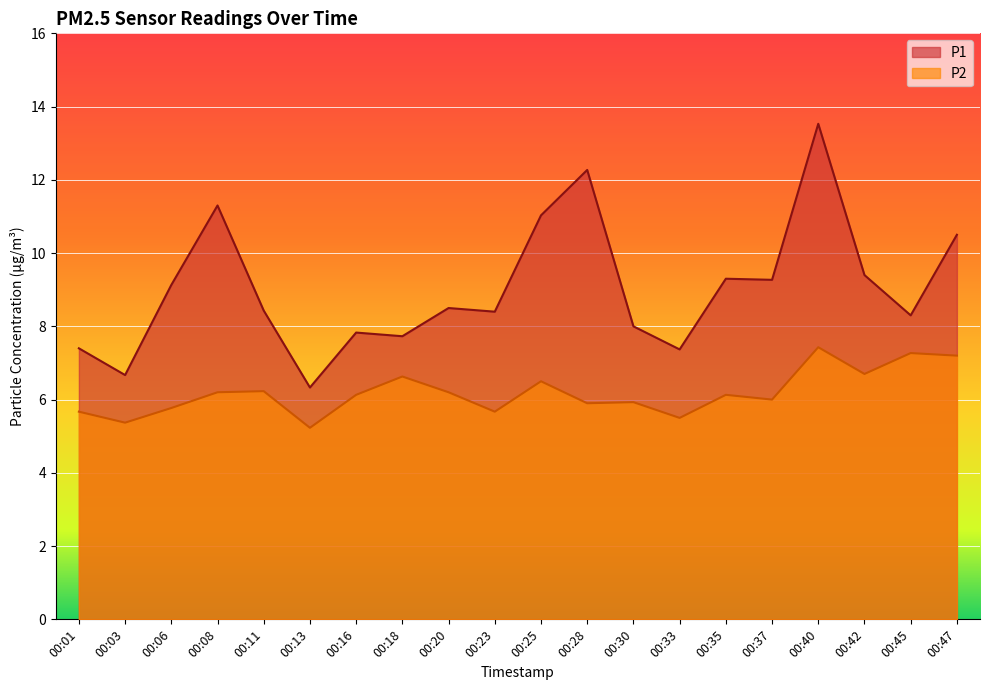

What is the approximate value of P1 at 00:28?

12.3